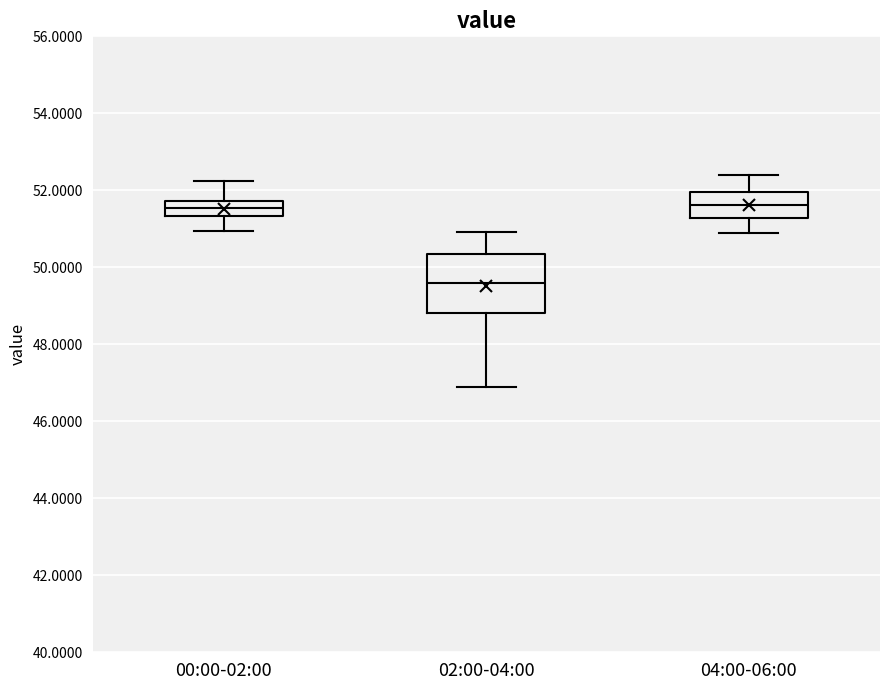

Which box is the tallest, from its lower edge to its upper edge?

02:00-04:00